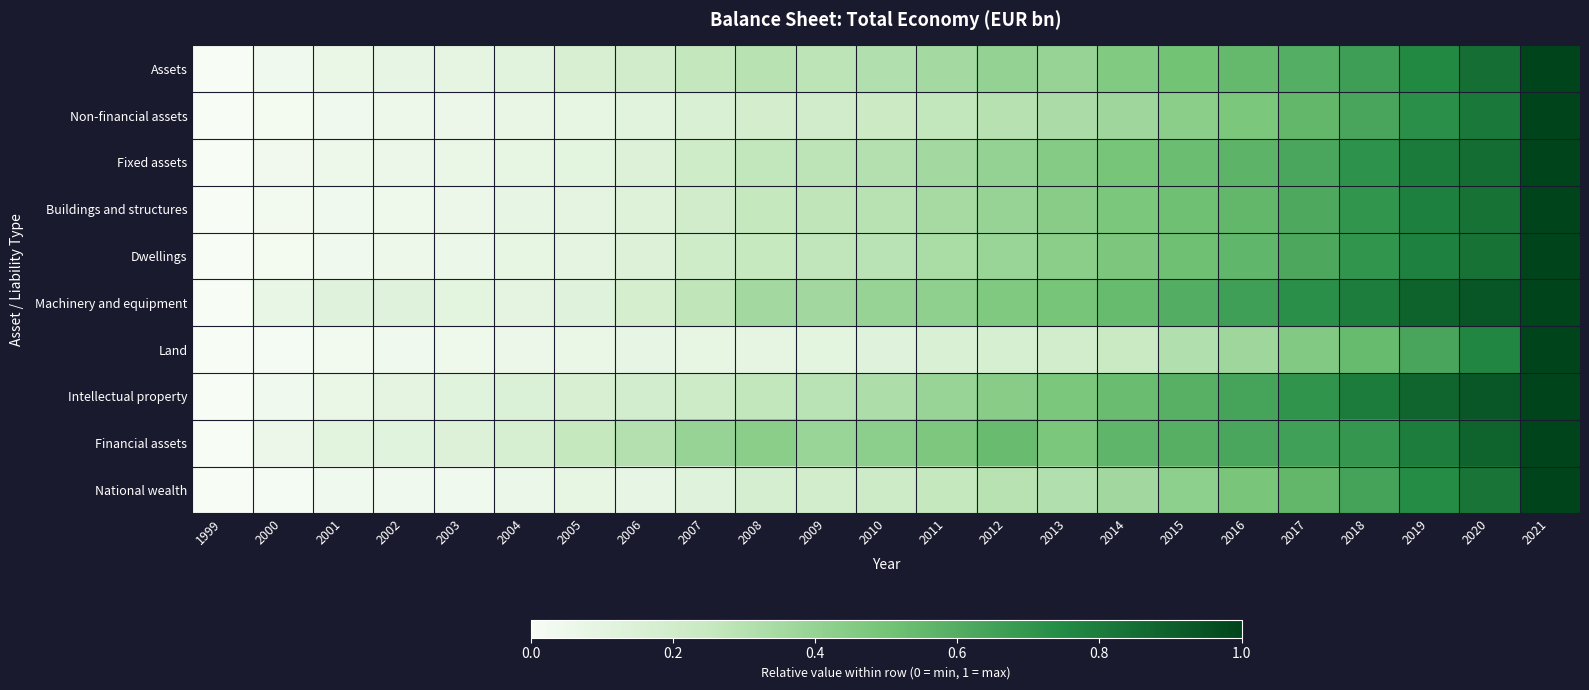

Reading left to right, extract all data points from this chart.

Assets: 1999=0.0	2000=0.0	2001=0.1	2002=0.1	2003=0.1	2004=0.1	2005=0.2	2006=0.2	2007=0.3	2008=0.3	2009=0.3	2010=0.3	2011=0.4	2012=0.4	2013=0.4	2014=0.5	2015=0.5	2016=0.5	2017=0.6	2018=0.7	2019=0.8	2020=0.8	2021=1.0
Non-financial assets: 1999=0.0	2000=0.0	2001=0.0	2002=0.0	2003=0.1	2004=0.1	2005=0.1	2006=0.1	2007=0.2	2008=0.2	2009=0.2	2010=0.2	2011=0.3	2012=0.3	2013=0.3	2014=0.4	2015=0.4	2016=0.5	2017=0.6	2018=0.6	2019=0.7	2020=0.8	2021=1.0
Fixed assets: 1999=0.0	2000=0.0	2001=0.0	2002=0.1	2003=0.1	2004=0.1	2005=0.1	2006=0.1	2007=0.2	2008=0.3	2009=0.3	2010=0.3	2011=0.4	2012=0.4	2013=0.4	2014=0.5	2015=0.5	2016=0.6	2017=0.6	2018=0.7	2019=0.8	2020=0.8	2021=1.0
Buildings and structures: 1999=0.0	2000=0.0	2001=0.0	2002=0.0	2003=0.1	2004=0.1	2005=0.1	2006=0.1	2007=0.2	2008=0.3	2009=0.3	2010=0.3	2011=0.3	2012=0.4	2013=0.4	2014=0.5	2015=0.5	2016=0.6	2017=0.6	2018=0.7	2019=0.8	2020=0.8	2021=1.0
Dwellings: 1999=0.0	2000=0.0	2001=0.0	2002=0.0	2003=0.1	2004=0.1	2005=0.1	2006=0.1	2007=0.2	2008=0.2	2009=0.3	2010=0.3	2011=0.3	2012=0.4	2013=0.4	2014=0.5	2015=0.5	2016=0.6	2017=0.6	2018=0.7	2019=0.8	2020=0.8	2021=1.0
Machinery and equipment: 1999=0.0	2000=0.1	2001=0.1	2002=0.1	2003=0.1	2004=0.1	2005=0.1	2006=0.2	2007=0.3	2008=0.4	2009=0.4	2010=0.4	2011=0.4	2012=0.5	2013=0.5	2014=0.5	2015=0.6	2016=0.7	2017=0.7	2018=0.8	2019=0.9	2020=0.9	2021=1.0
Land: 1999=0.0	2000=0.0	2001=0.0	2002=0.0	2003=0.0	2004=0.1	2005=0.1	2006=0.1	2007=0.1	2008=0.1	2009=0.1	2010=0.1	2011=0.2	2012=0.2	2013=0.2	2014=0.2	2015=0.3	2016=0.4	2017=0.5	2018=0.5	2019=0.6	2020=0.8	2021=1.0
Intellectual property: 1999=0.0	2000=0.0	2001=0.1	2002=0.1	2003=0.1	2004=0.1	2005=0.2	2006=0.2	2007=0.2	2008=0.3	2009=0.3	2010=0.3	2011=0.4	2012=0.4	2013=0.5	2014=0.5	2015=0.6	2016=0.6	2017=0.7	2018=0.8	2019=0.9	2020=0.9	2021=1.0
Financial assets: 1999=0.0	2000=0.1	2001=0.1	2002=0.1	2003=0.1	2004=0.2	2005=0.3	2006=0.3	2007=0.4	2008=0.4	2009=0.4	2010=0.4	2011=0.5	2012=0.5	2013=0.5	2014=0.6	2015=0.6	2016=0.6	2017=0.7	2018=0.7	2019=0.8	2020=0.9	2021=1.0
National wealth: 1999=0.0	2000=0.0	2001=0.0	2002=0.0	2003=0.0	2004=0.1	2005=0.1	2006=0.1	2007=0.1	2008=0.2	2009=0.2	2010=0.2	2011=0.3	2012=0.3	2013=0.3	2014=0.4	2015=0.4	2016=0.5	2017=0.6	2018=0.6	2019=0.7	2020=0.8	2021=1.0